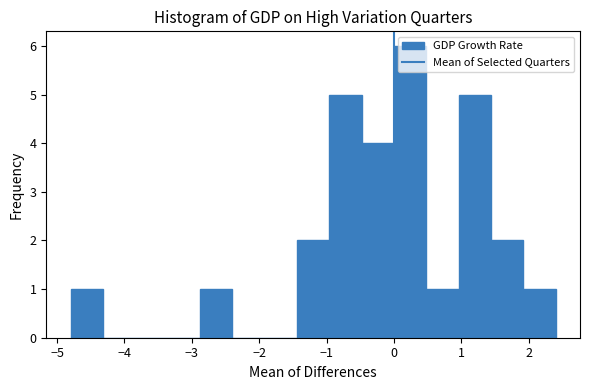

Reading left to right, list every bar in this chart as the range it spans on the x-axis followed by its height. Neither the bar edges nor the heights are printed on the chart, so give them approximately, as read against the axes.

-4.80 to -4.32: 1
-4.32 to -3.84: 0
-3.84 to -3.36: 0
-3.36 to -2.88: 0
-2.88 to -2.40: 1
-2.40 to -1.92: 0
-1.92 to -1.44: 0
-1.44 to -0.96: 2
-0.96 to -0.48: 5
-0.48 to 0.00: 4
0.00 to 0.48: 6
0.48 to 0.96: 1
0.96 to 1.44: 5
1.44 to 1.92: 2
1.92 to 2.40: 1